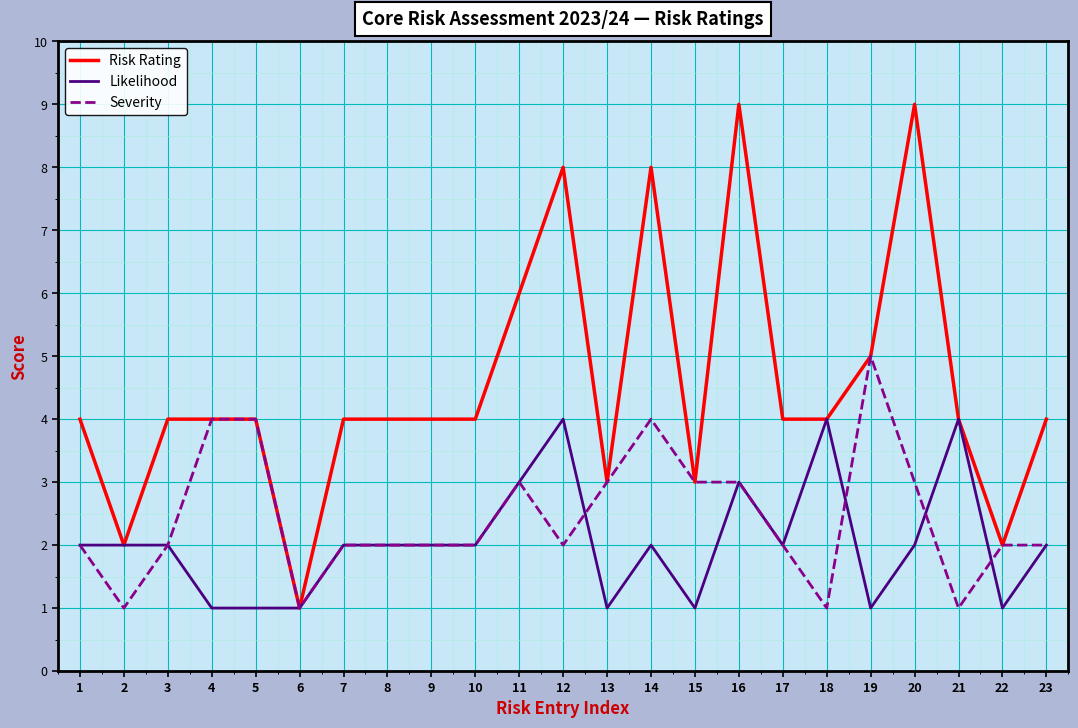

At which label is Risk Rating closest to 5?

19